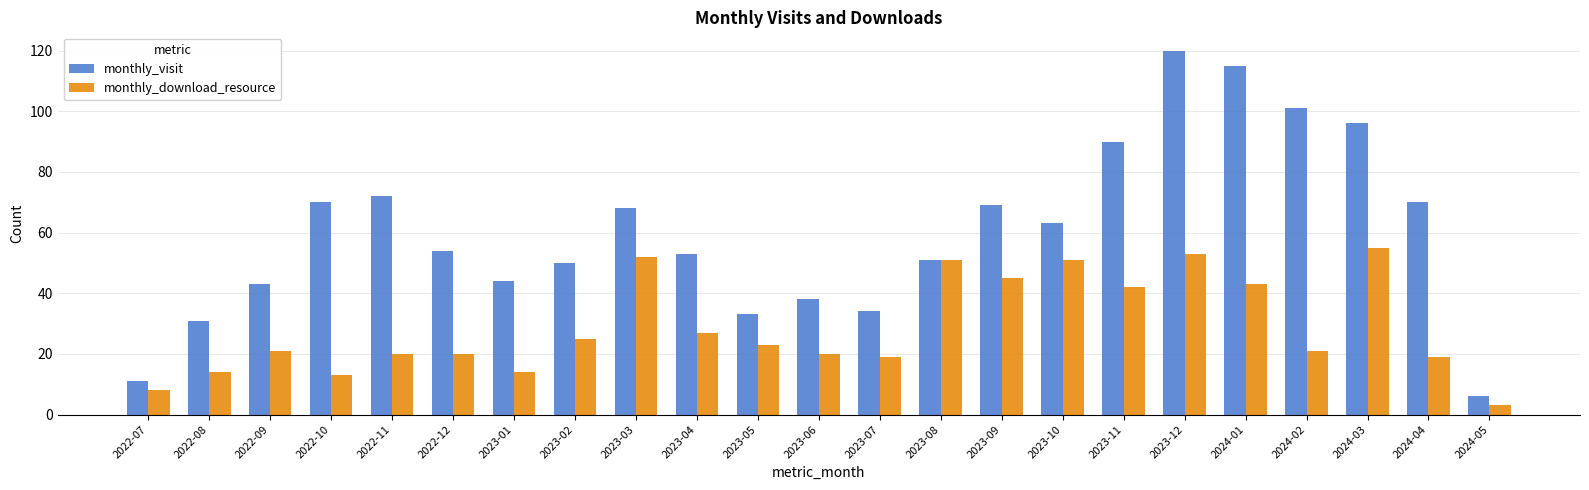

Does the chart contain any negative values?

No